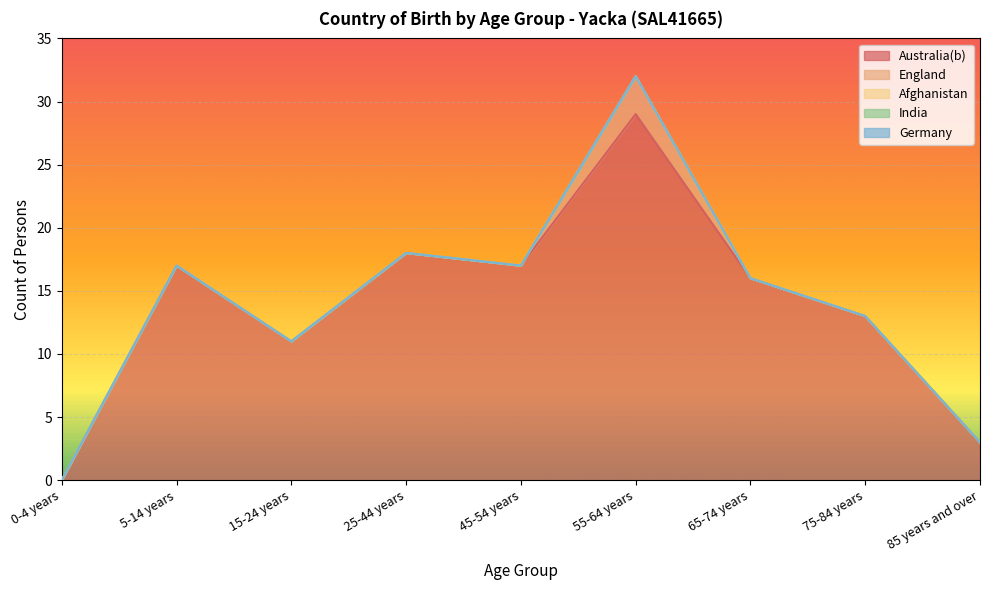

True or false: Afghanistan and India intersect in this chart.

False